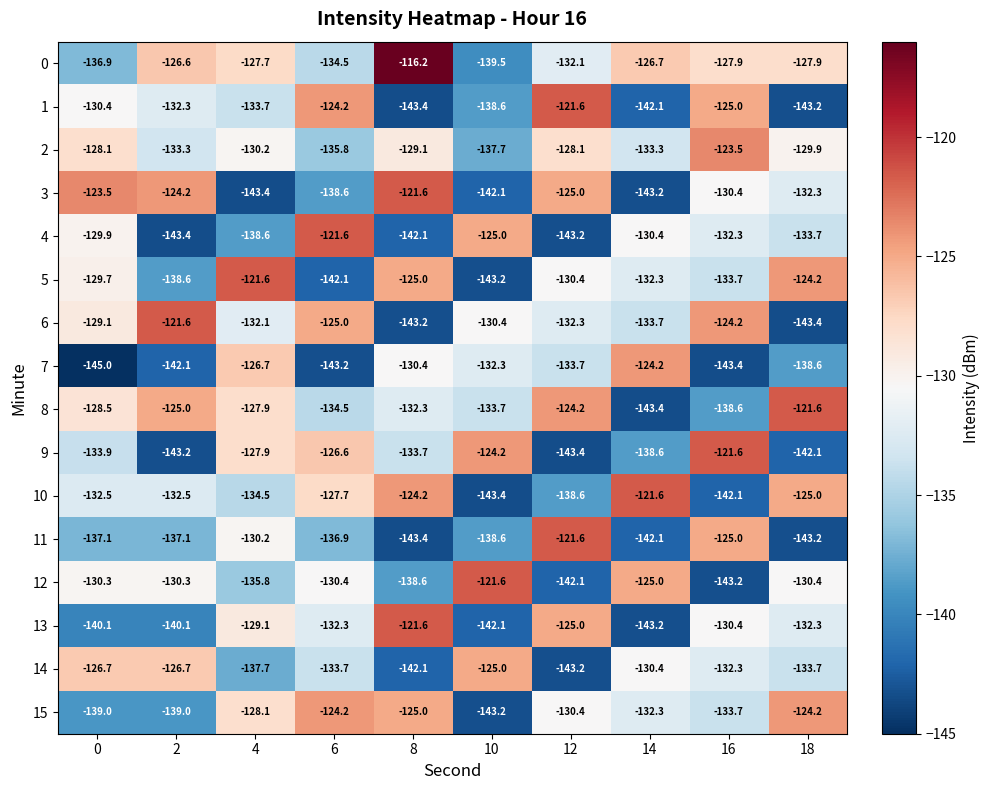

At which label does 13 reach its minimum?

14